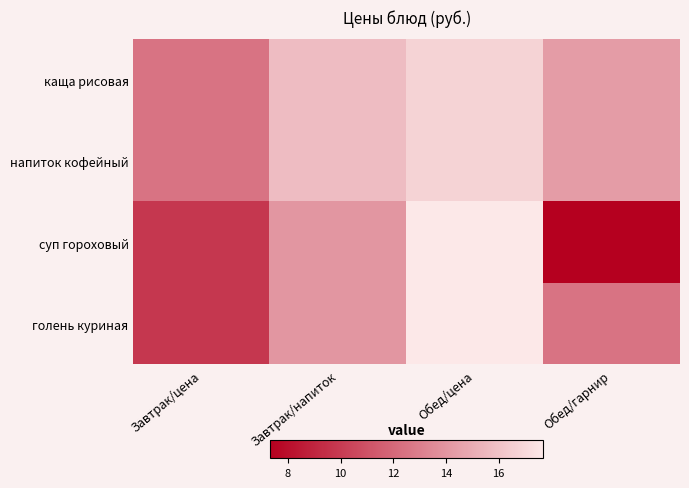

How many distinct data groups are displayed?

4